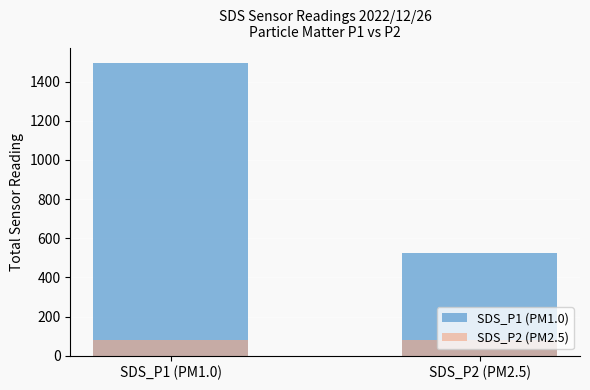

Which series has the widest spread of values?

SDS_P1 (PM1.0)